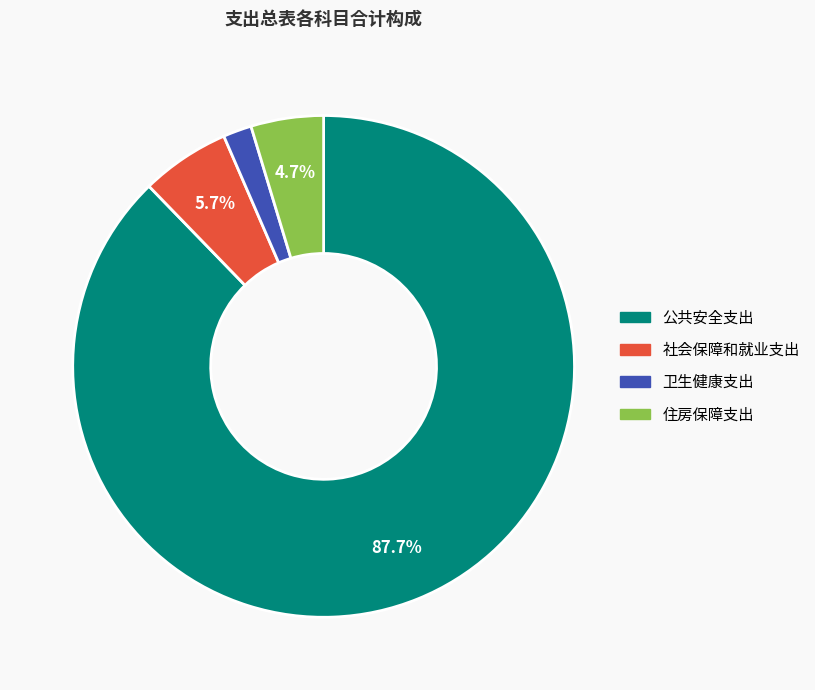

What percentage is the 住房保障支出 slice, to the nearest percent?

5%